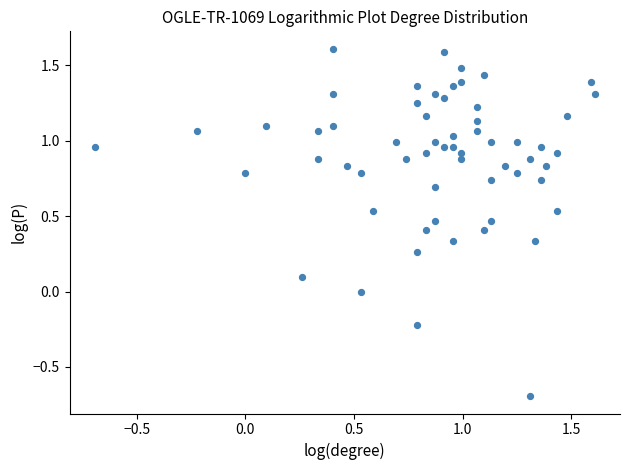

What is the range of X values (max minus min)?

2.3